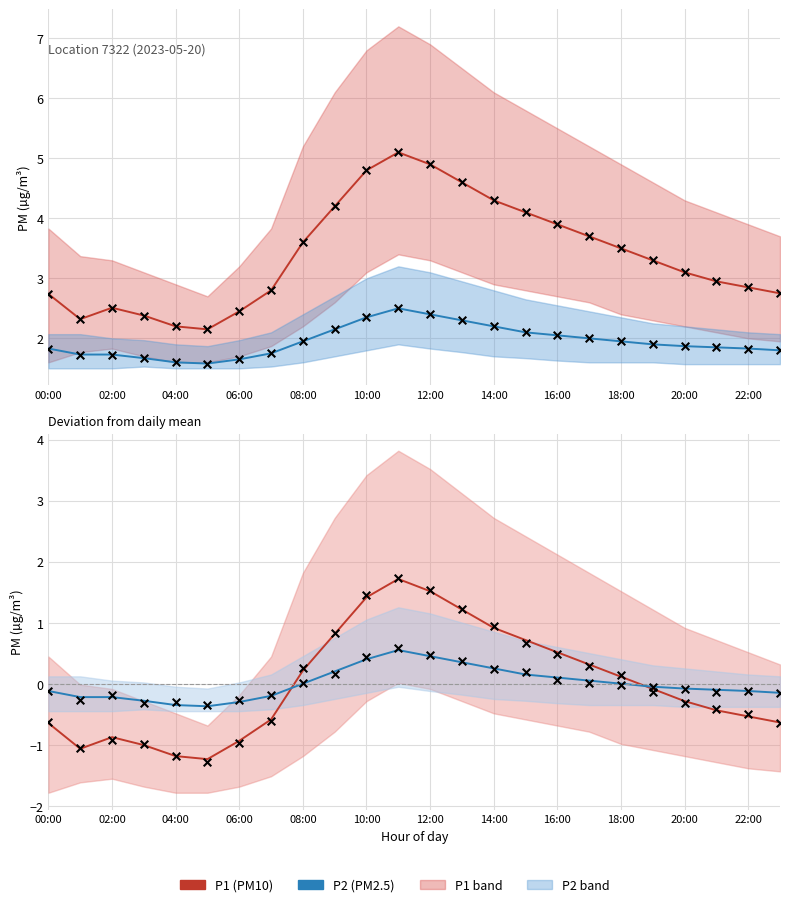

Which series reaches the minimum Y coordinate?

P1 (PM10)